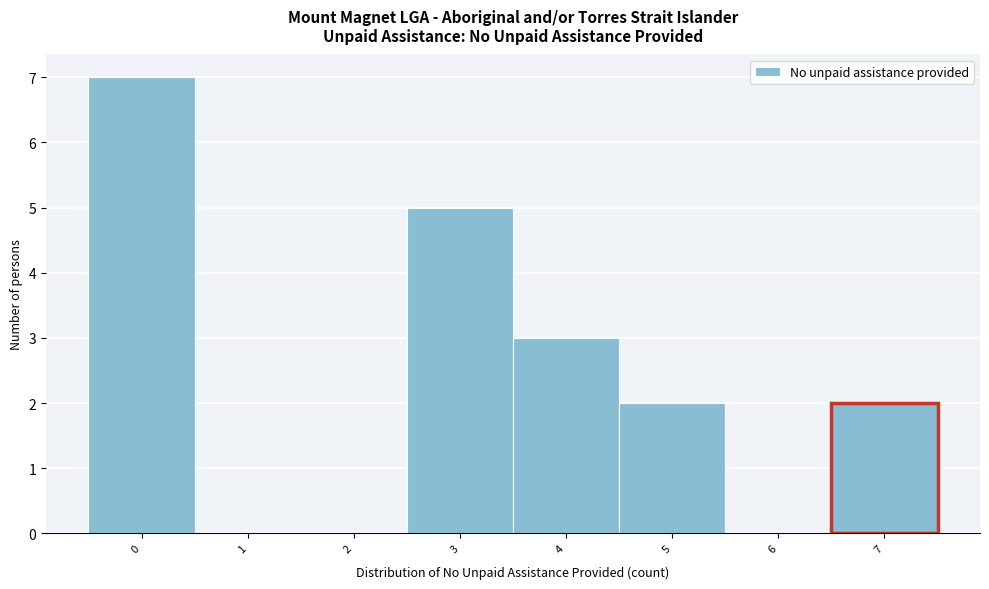

Reading left to right, list every bar in this chart as the range it spans on the x-axis followed by its height. The values are not printed on the chart, so give them approximately, as read against the axis.

-0.5 to 0.5: 7
0.5 to 1.5: 0
1.5 to 2.5: 0
2.5 to 3.5: 5
3.5 to 4.5: 3
4.5 to 5.5: 2
5.5 to 6.5: 0
6.5 to 7.5: 2